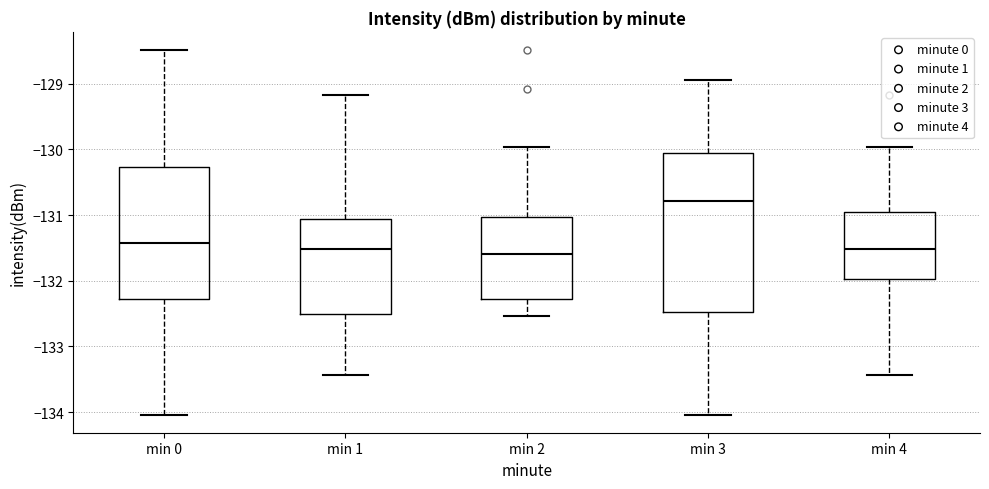

Which box has the highest median line?

min 3